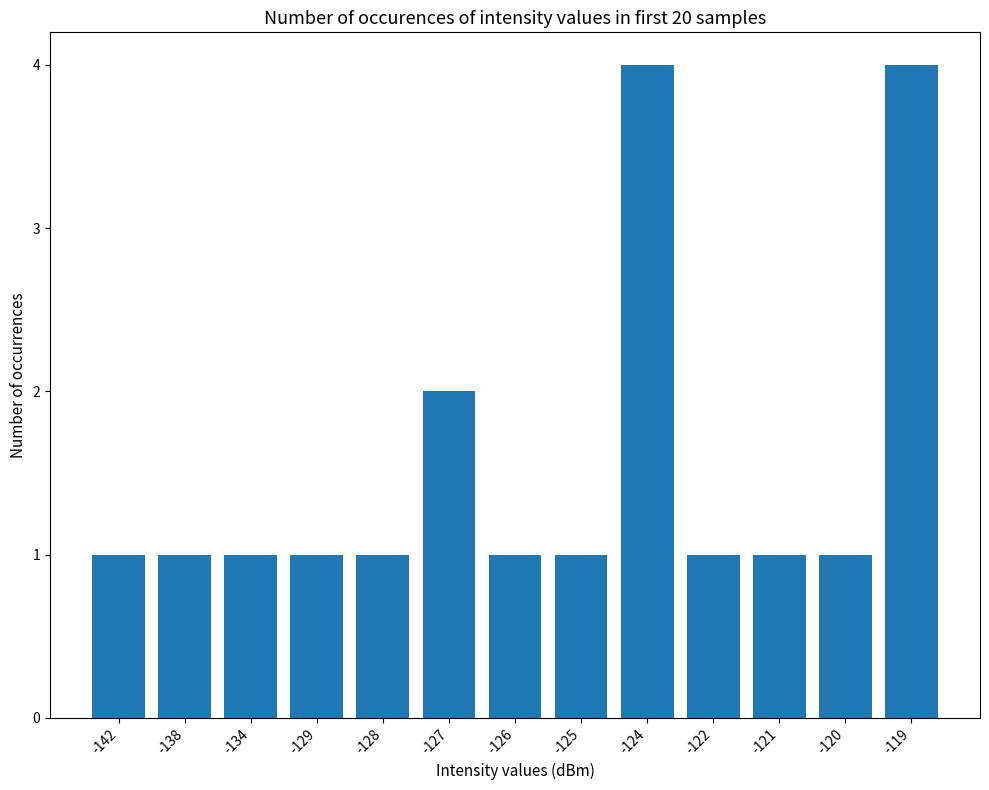

The chart shows a value of 1 at -129. True or false?

True